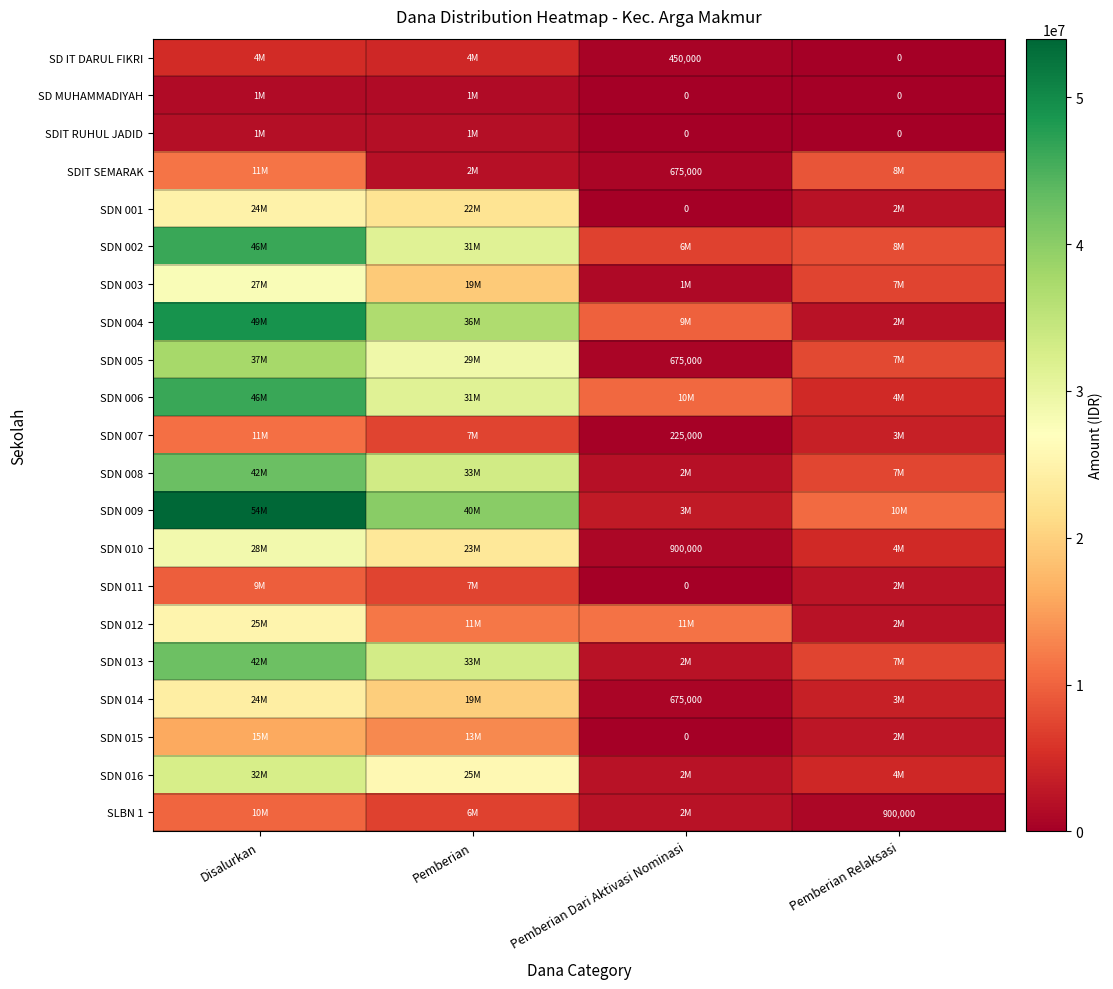

What is the difference between the maximum and minimum values in the SDN 005 series?

36900000